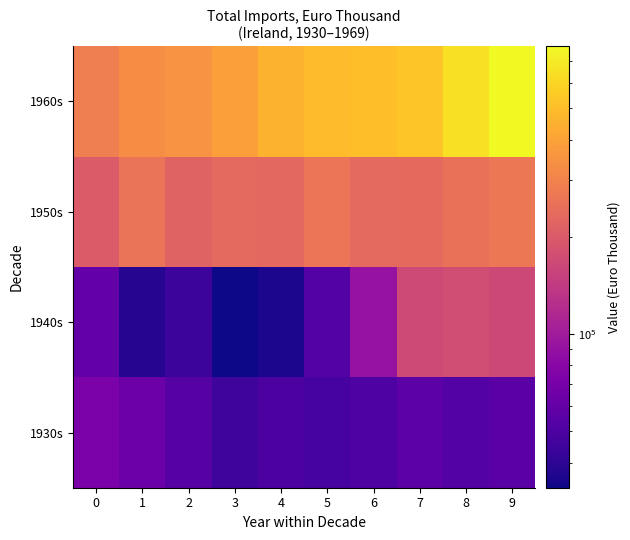

How many series are shown in this chart?

4